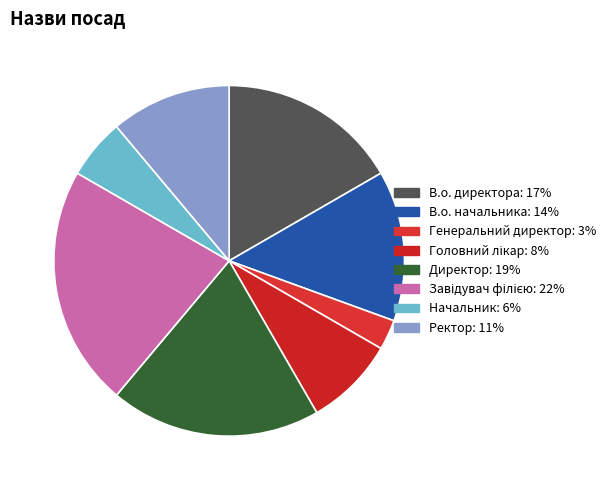

Is the sum of В.о. начальника and Директор greater than half?

No